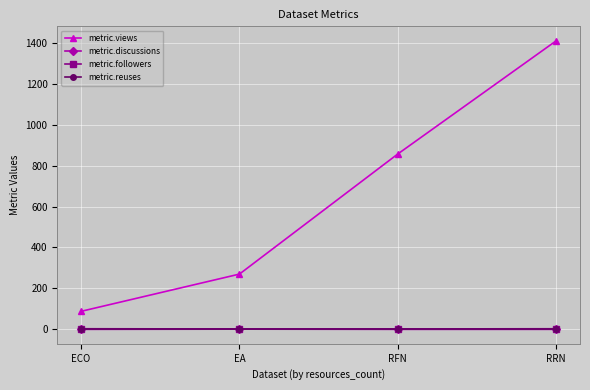

What is the lowest value of the metric.followers series?

2